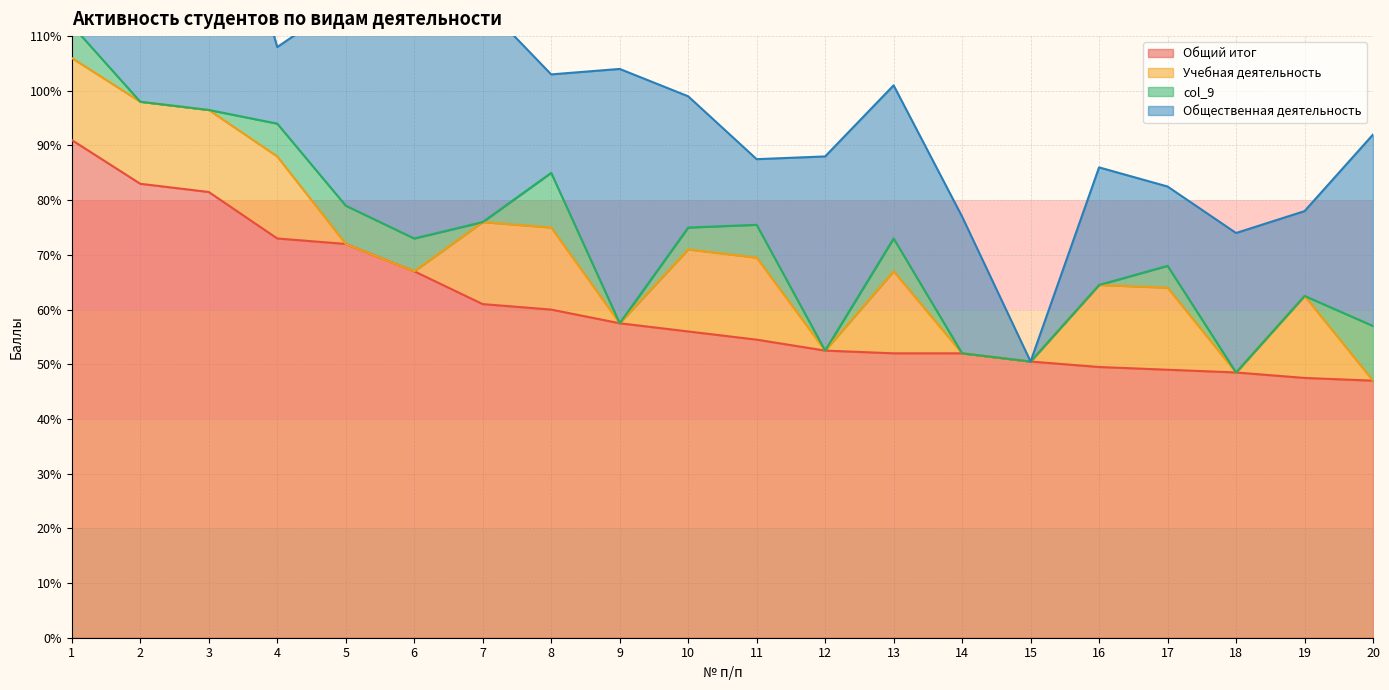

What is the highest value of the Общий итог series?

91.0